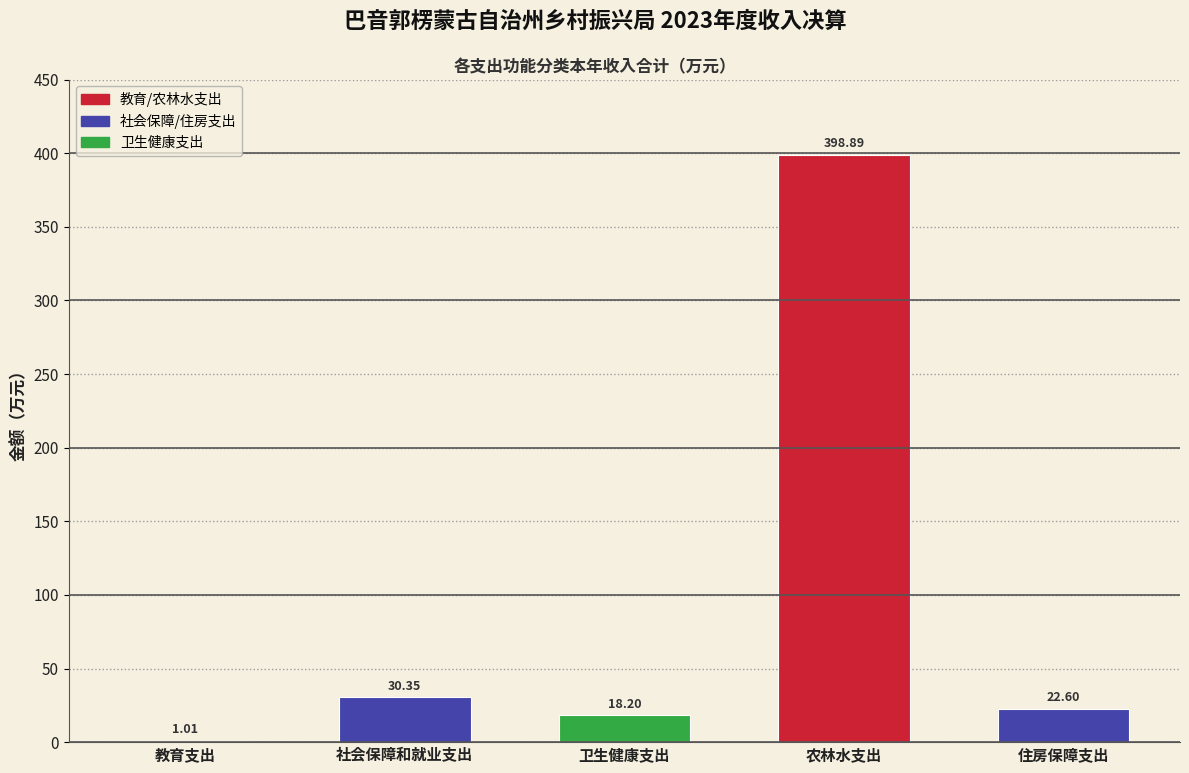

At which label does the data first exceed 22?

社会保障和就业支出